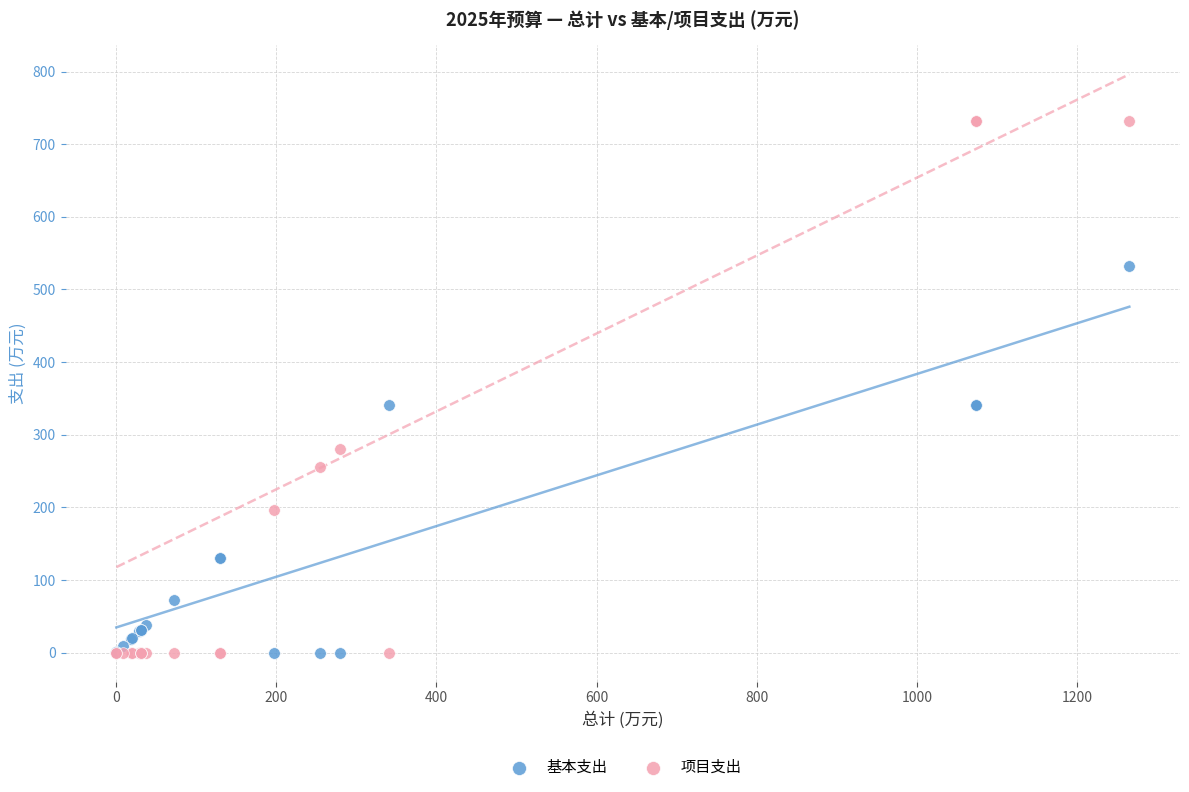

Which series has the largest Y range (max minus min)?

项目支出